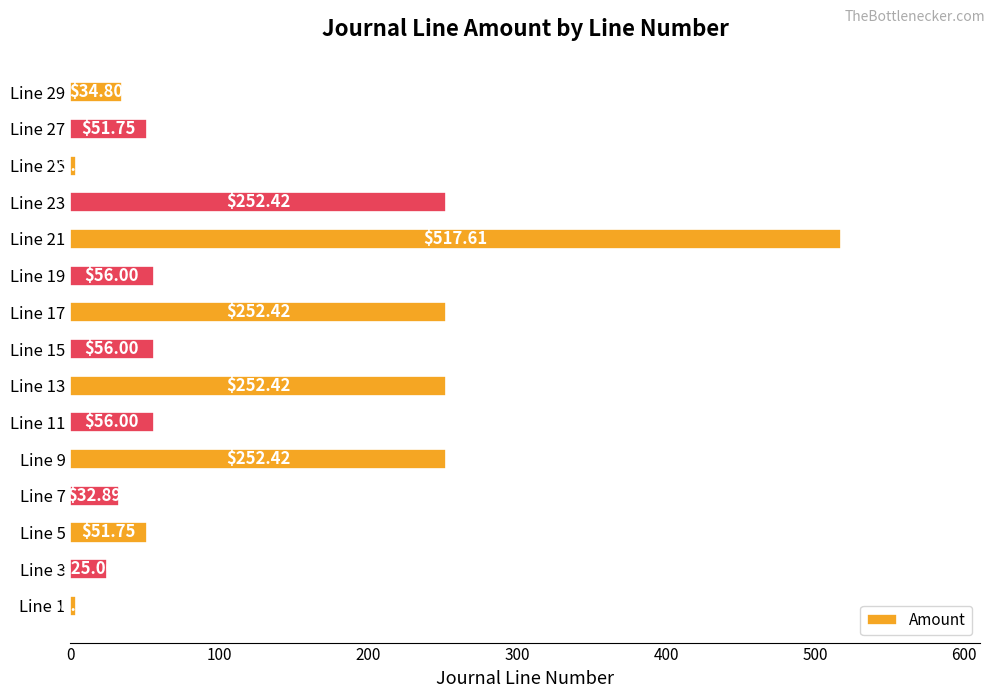

At which category does the chart reach its peak across all series?

Line 21